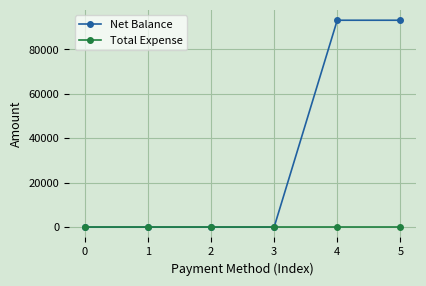

How many Net Balance values are between 0 and 93149?

6